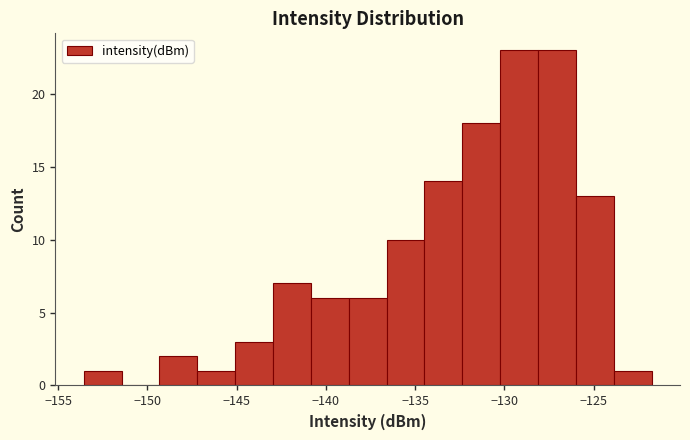

What is the height of the bar covering -147.0 to -145.0 on the x-axis? Neither the bar edges nor the heights are printed on the chart, so give them approximately, as read against the axes.

1